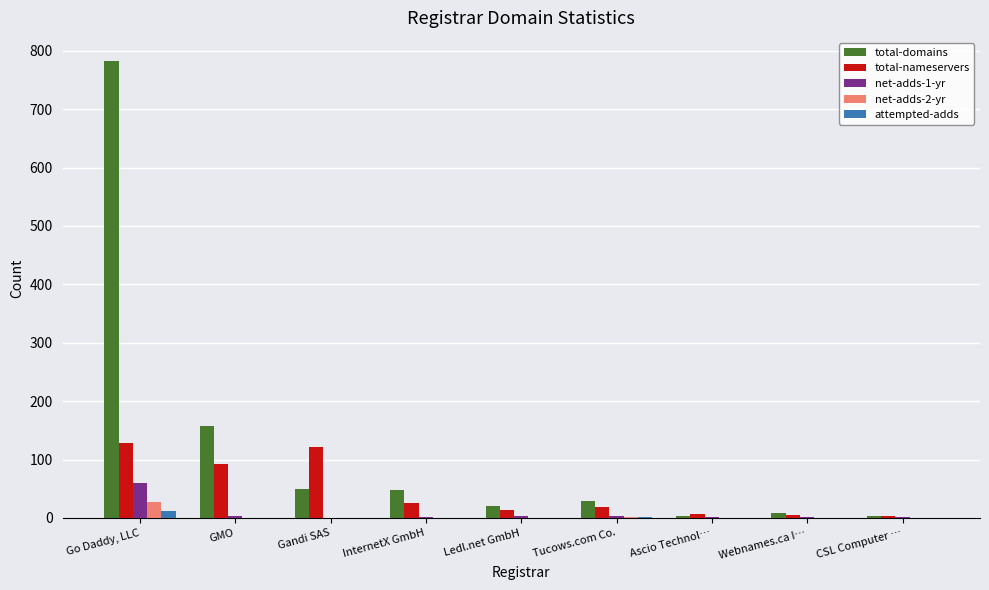

Which series changed the most between Go Daddy, LLC and Tucows.com Co.?

total-domains